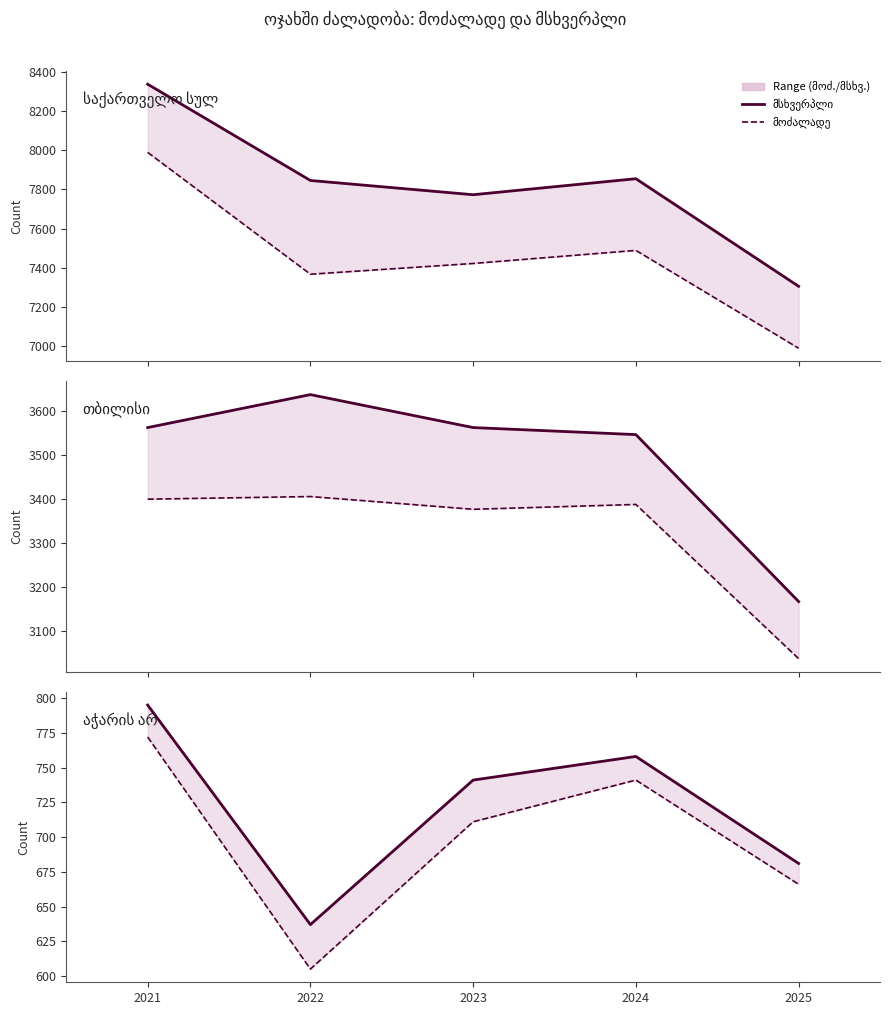

At 2025, list the series in order from smallest to largest.

მოძალადე, მსხვერპლი